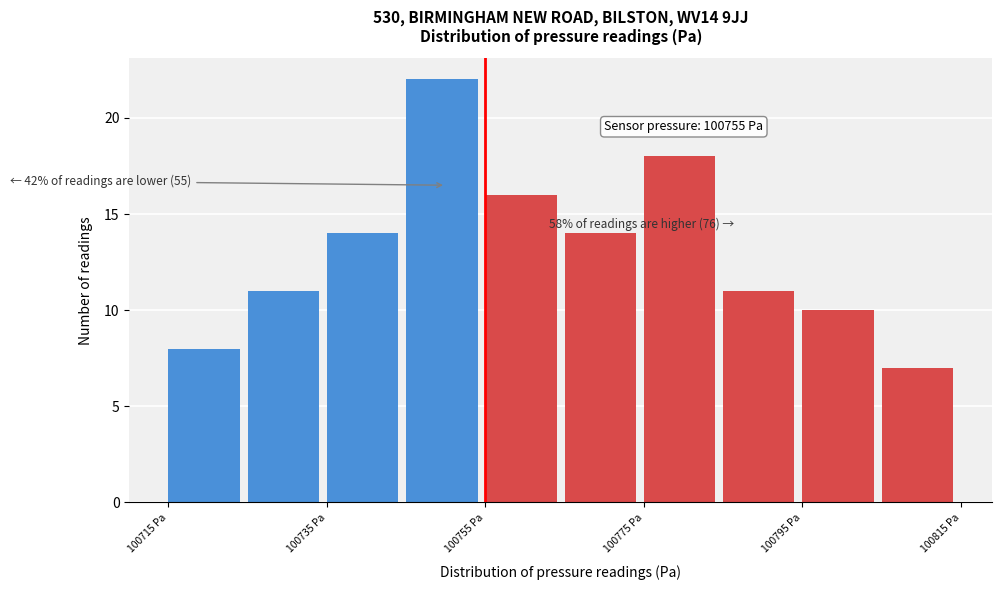

Over which range of the x-axis is the bar tallest?

100745 to 100755